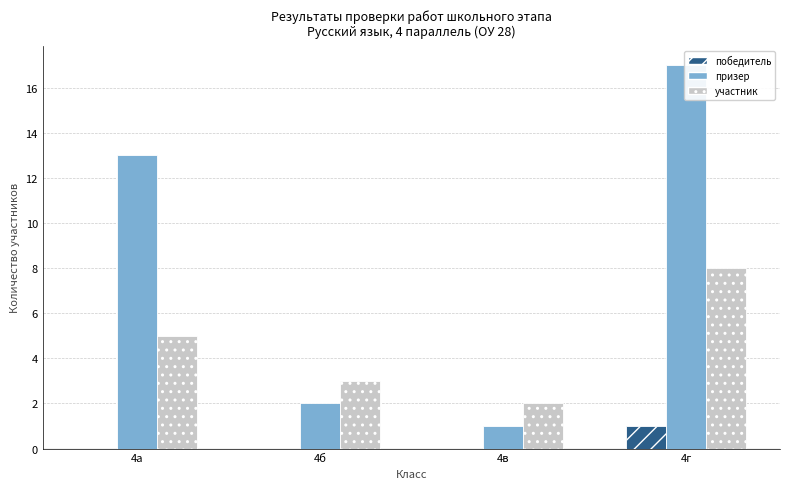

How many data points in участник are less than 5?

2